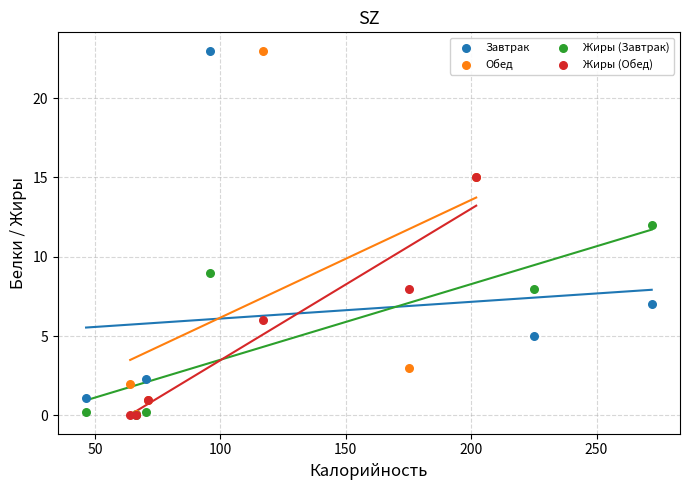

What are all the series names shown in the legend?

Завтрак, Обед, Жиры (Завтрак), Жиры (Обед)